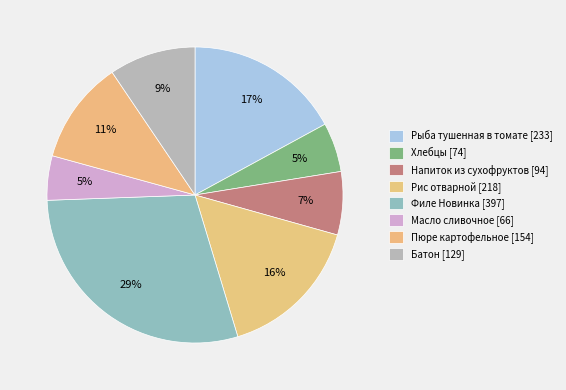

Count the number of slices in the pie.

8